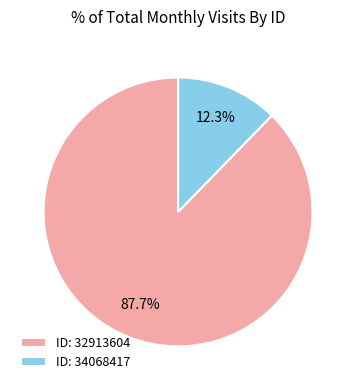

Which category accounts for the majority?

ID: 32913604